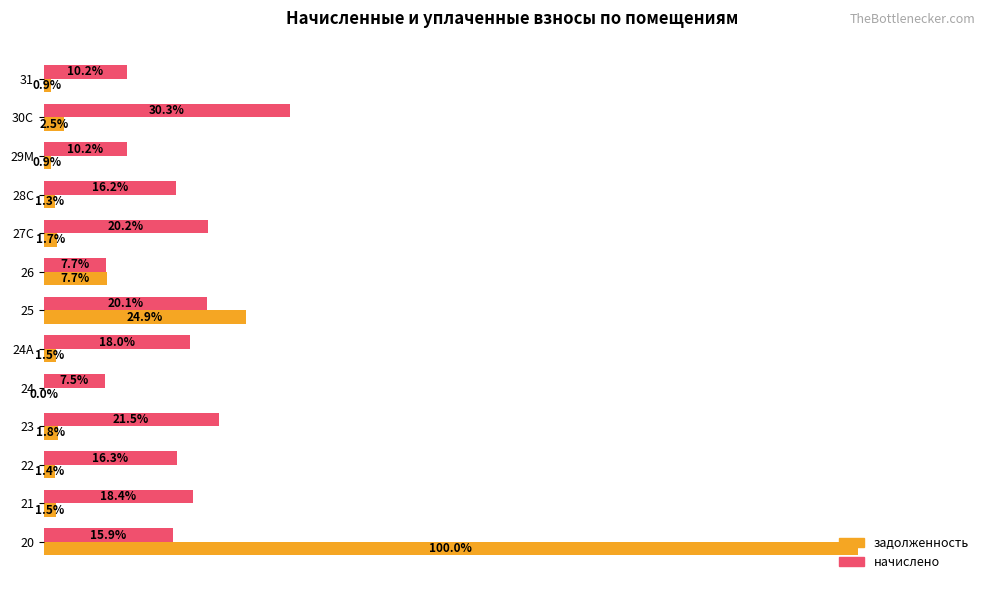

Which series has the largest total across all categories?

начислено